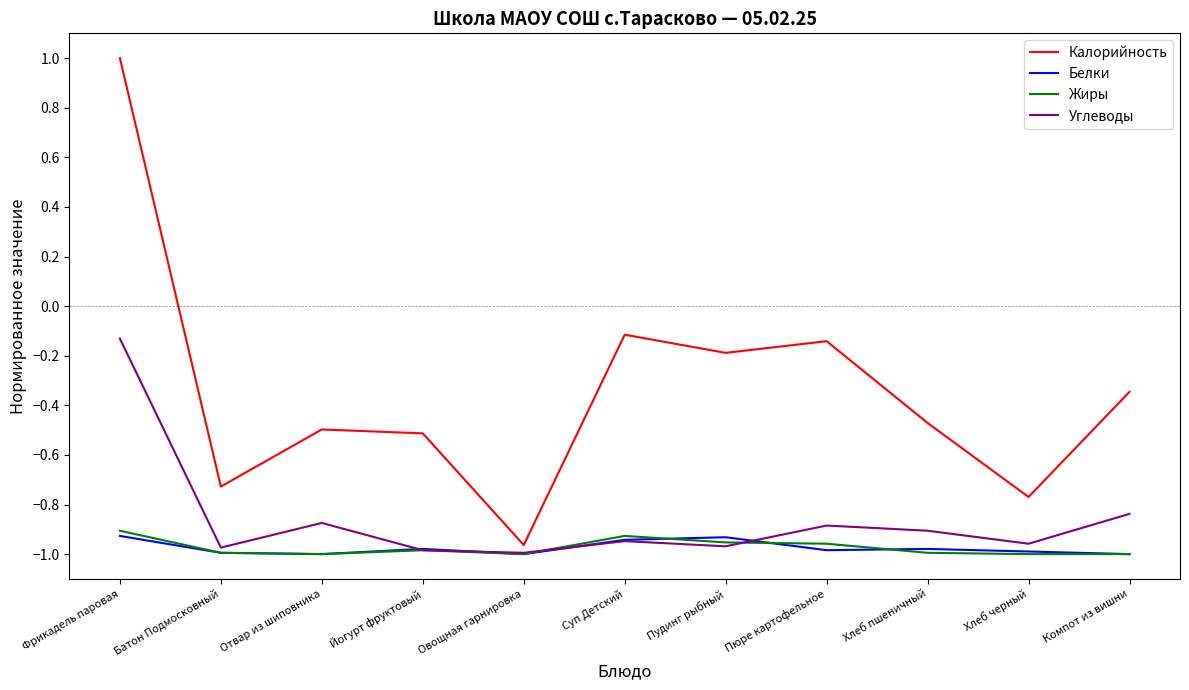

True or false: Жиры and Углеводы intersect in this chart.

True